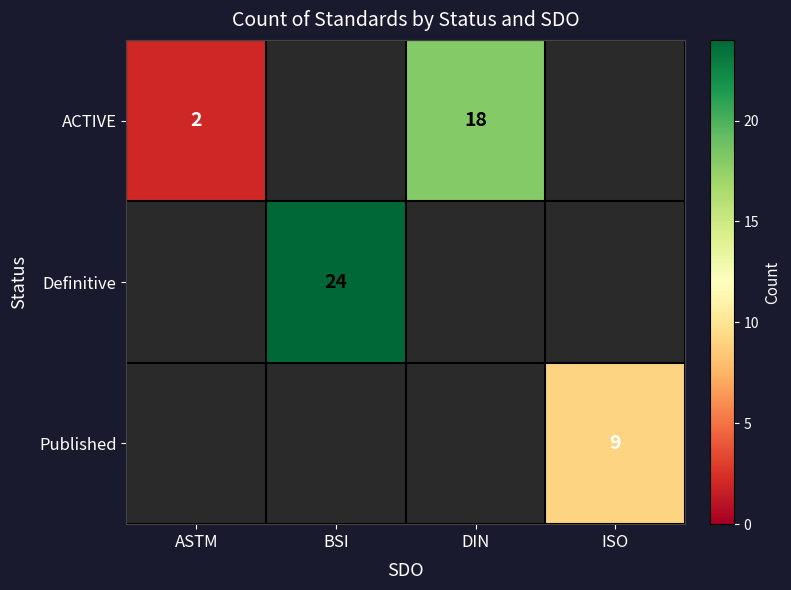

Is it true that ACTIVE equals 1 at ASTM?

False